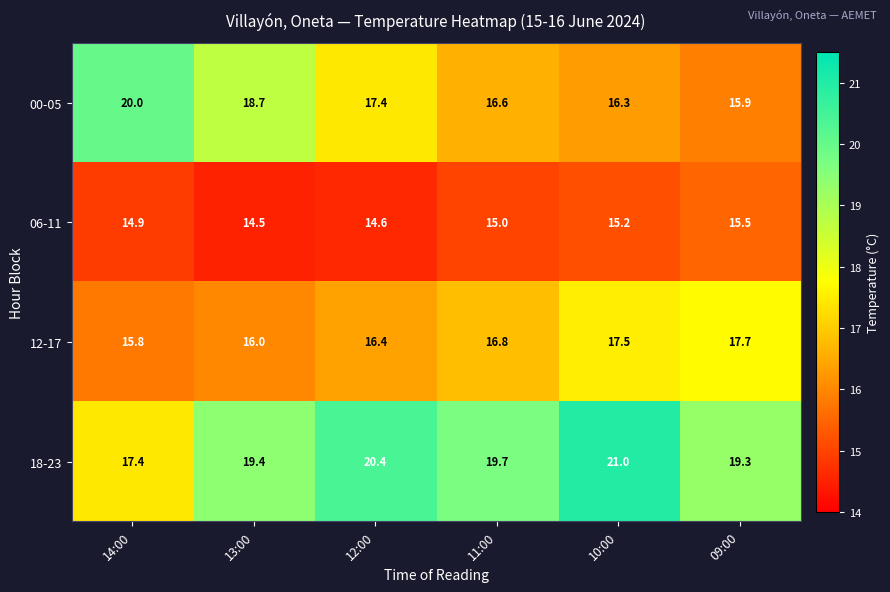

What is the average value of the 00-05 series?

17.5